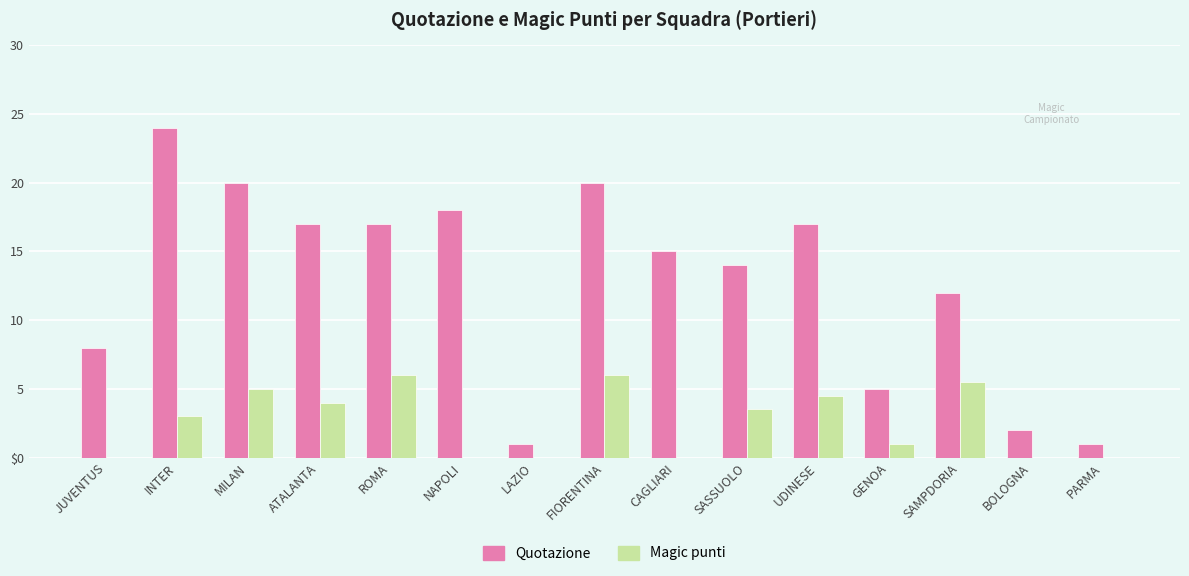

True or false: Quotazione has a value of 7.1 at GENOA.

False